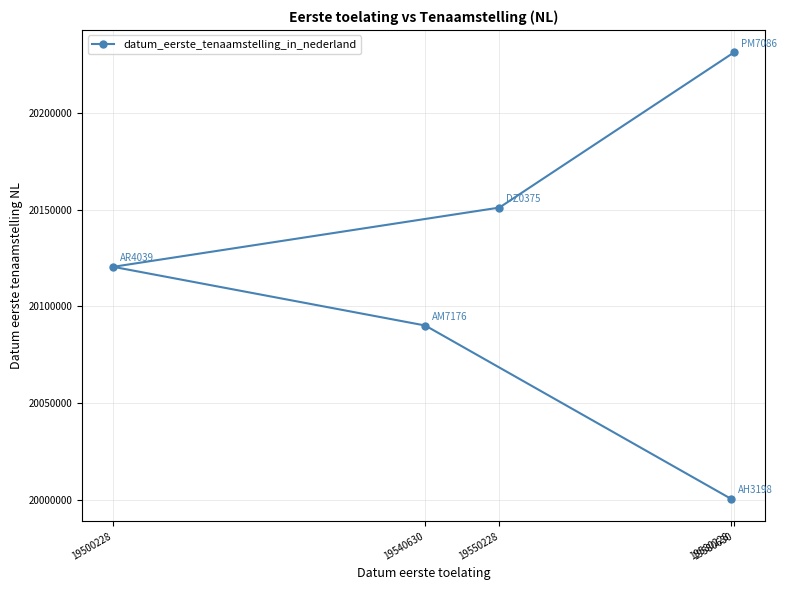

Which has a higher value, 19500228 or 19550228?

19550228